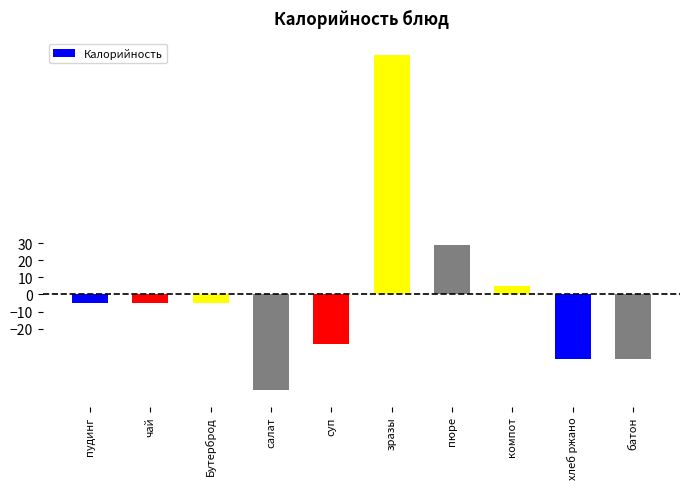

True or false: the data shows -37.8 at хлеб ржано.

True